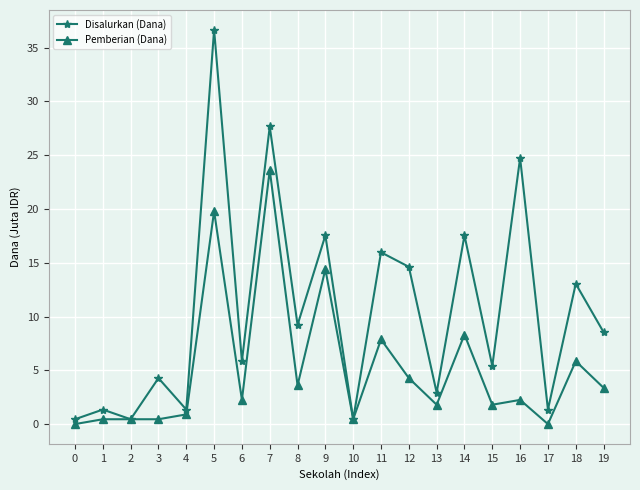

At which label does Pemberian (Dana) reach its peak?

7